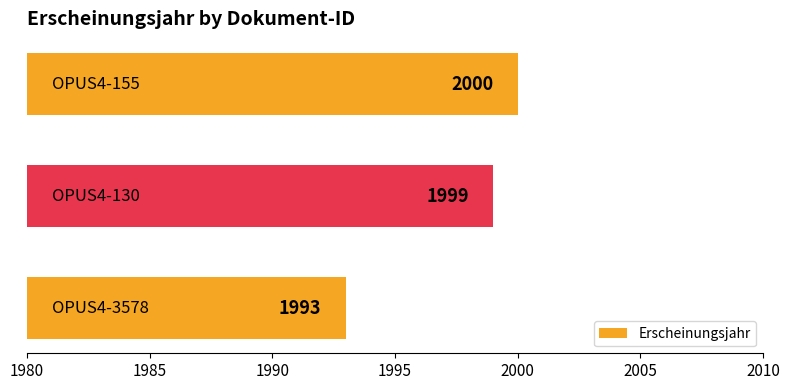

How many values are between 1993 and 2000?

3